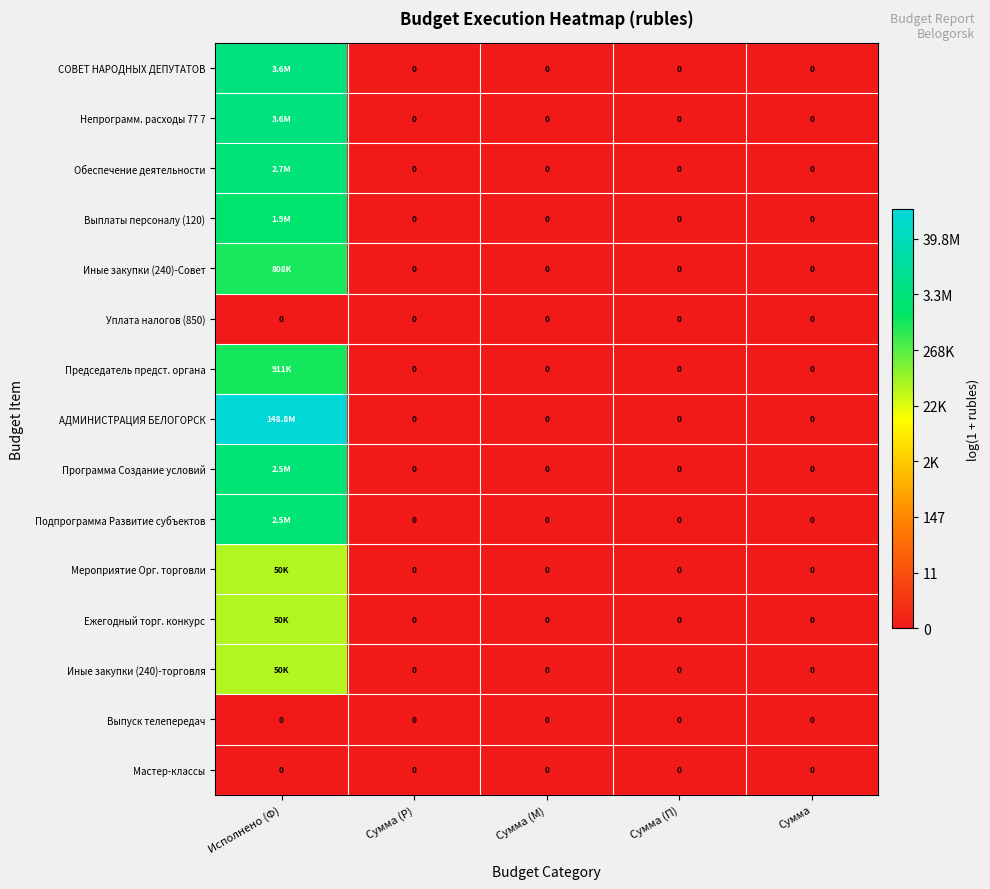

Which series changed the most between Исполнено (Ф) and Сумма (М)?

АДМИНИСТРАЦИЯ БЕЛОГОРСК